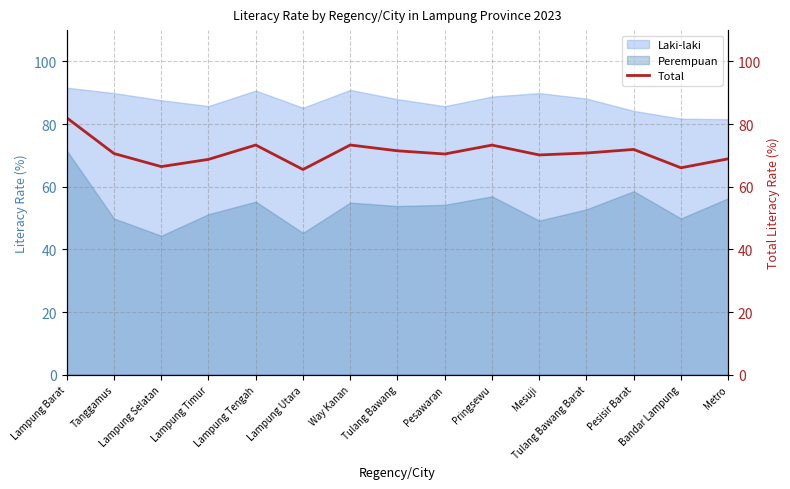

Count the number of values greater than 70.

10